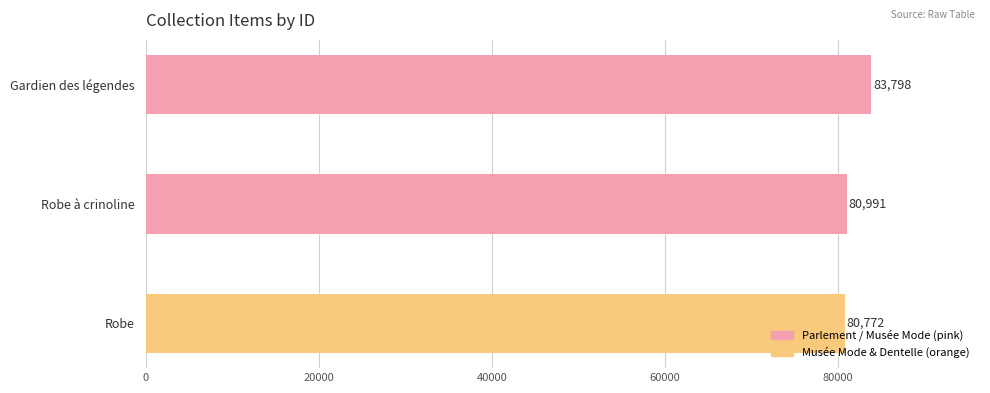

Which has a higher value, Gardien des légendes or Robe à crinoline?

Gardien des légendes